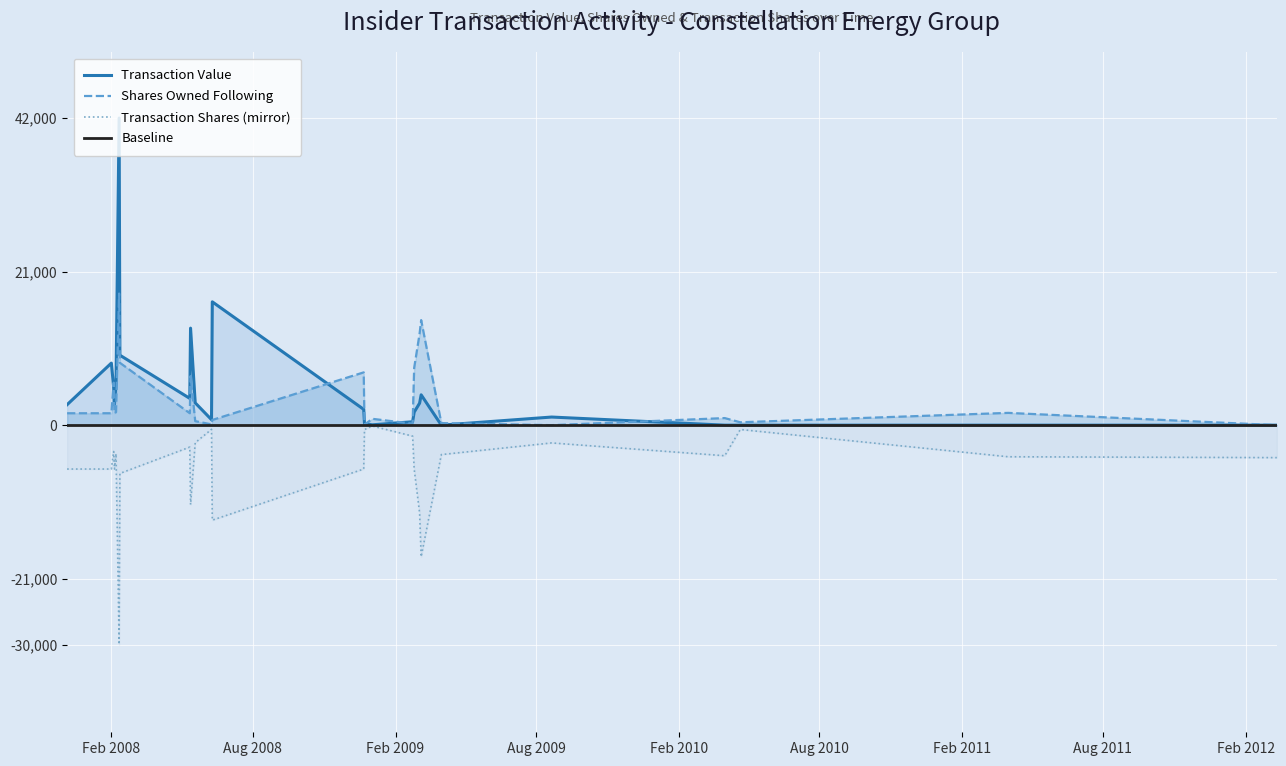

Between 2007-12-06 and 2008-05-13, which is larger?

2008-05-13